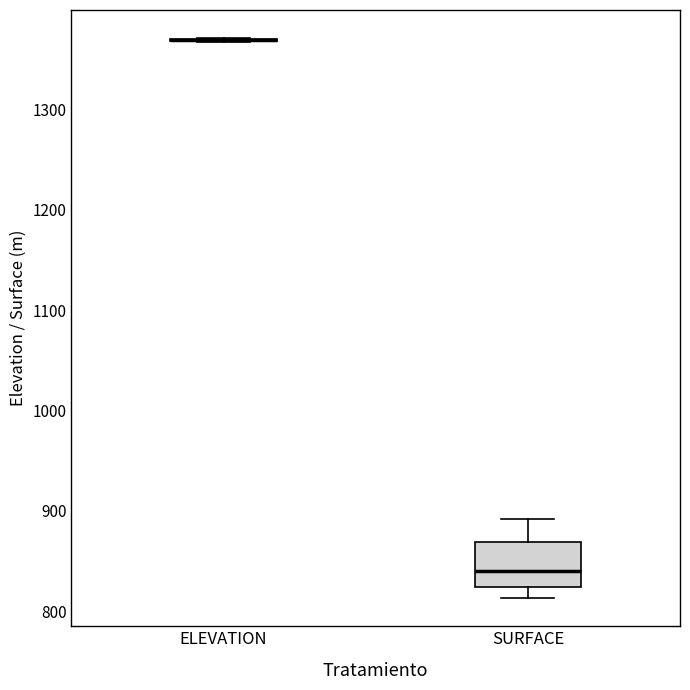

Reading left to right, read every box against the y-axis: the position of its median line, the range the box covers, and the ends of its whiskers. The values are not printed on the chart, so give them approximately, as read against the axis.

ELEVATION: box collapsed to a line at 1370, whiskers 1370 to 1370
SURFACE: median 840, box 820 to 870, whiskers 810 to 890